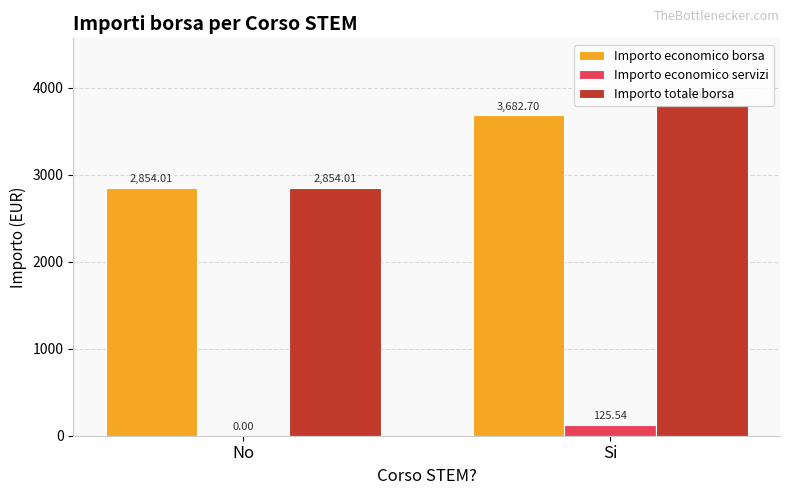

What is the sum of the Importo economico borsa values at No and Si?

6536.7